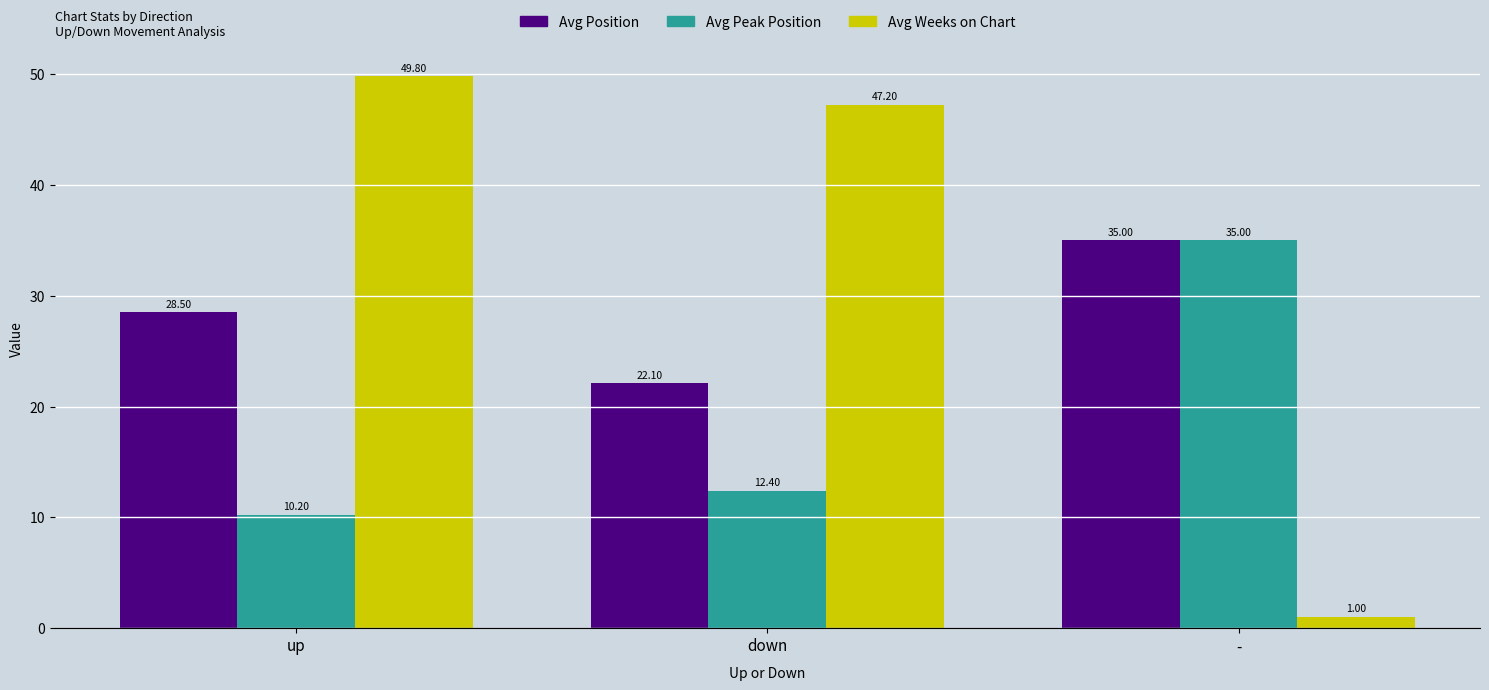

List the labels in order of Avg Peak Position value, largest first.

-, down, up